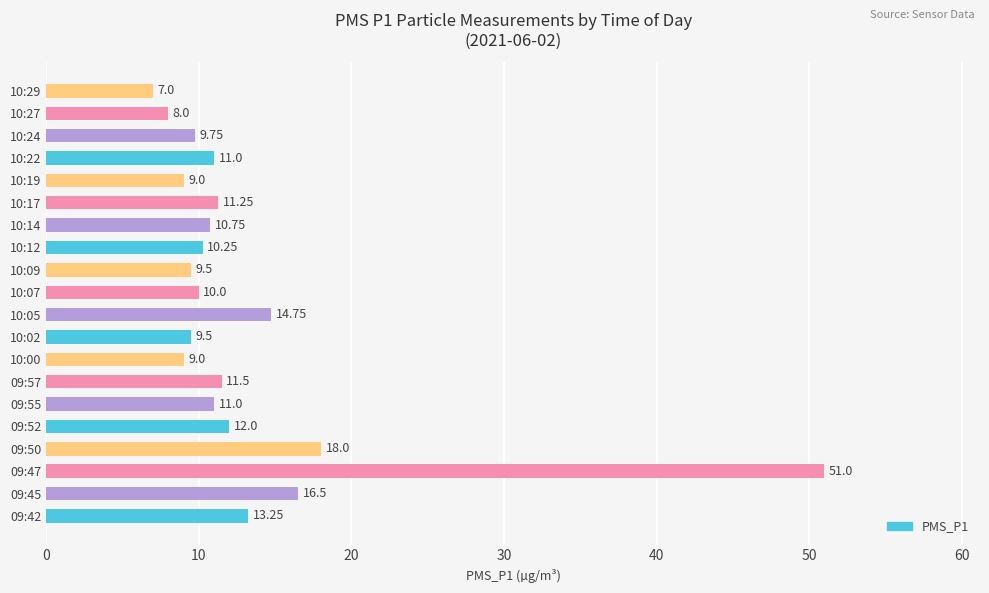

Between 09:57 and 10:09, which is larger?

09:57